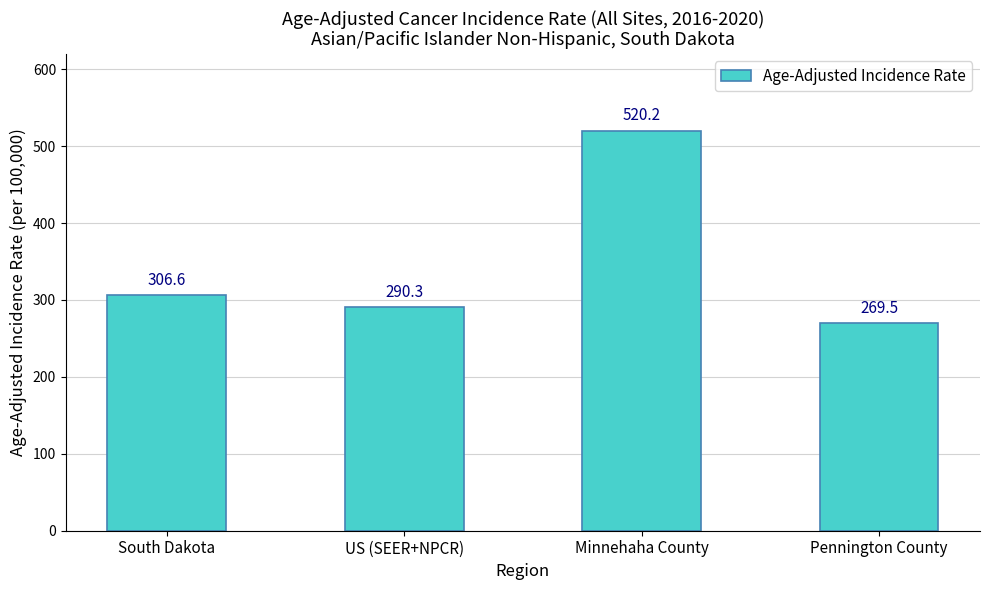

Rank the categories by value from lowest to highest.

Pennington County, US (SEER+NPCR), South Dakota, Minnehaha County